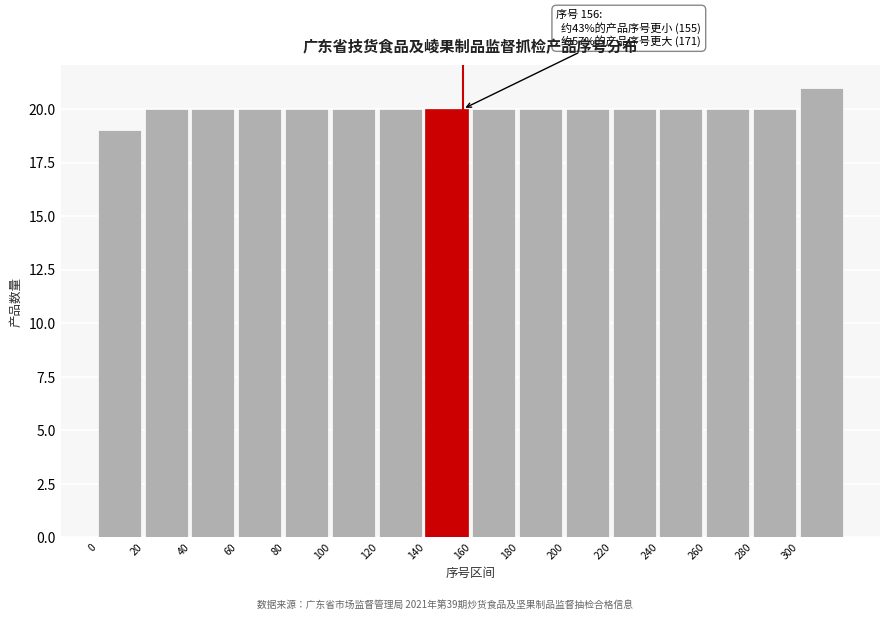

Over which range of the x-axis is the bar tallest?

300 to 320